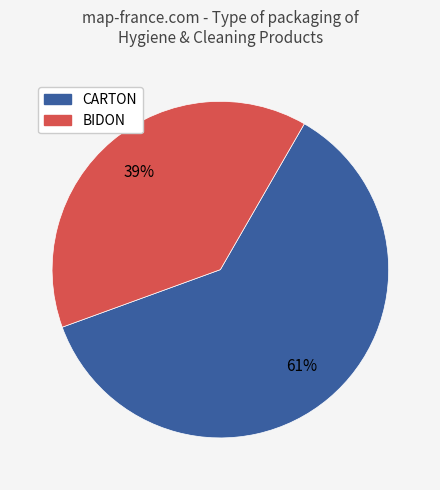

Count the number of slices in the pie.

2